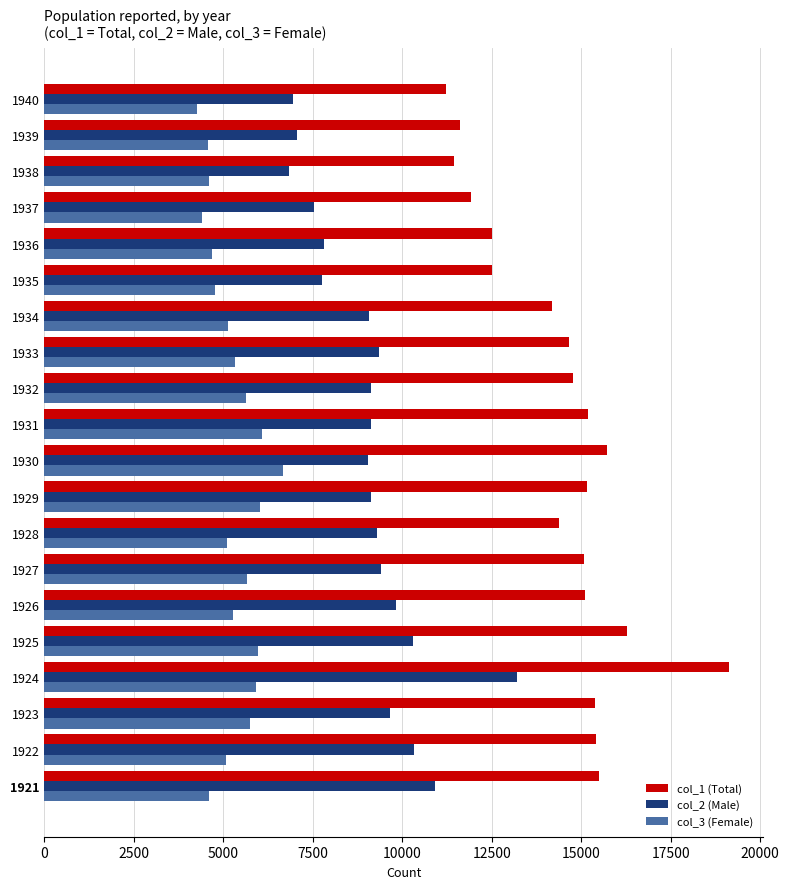

How many data points does each series have?

20